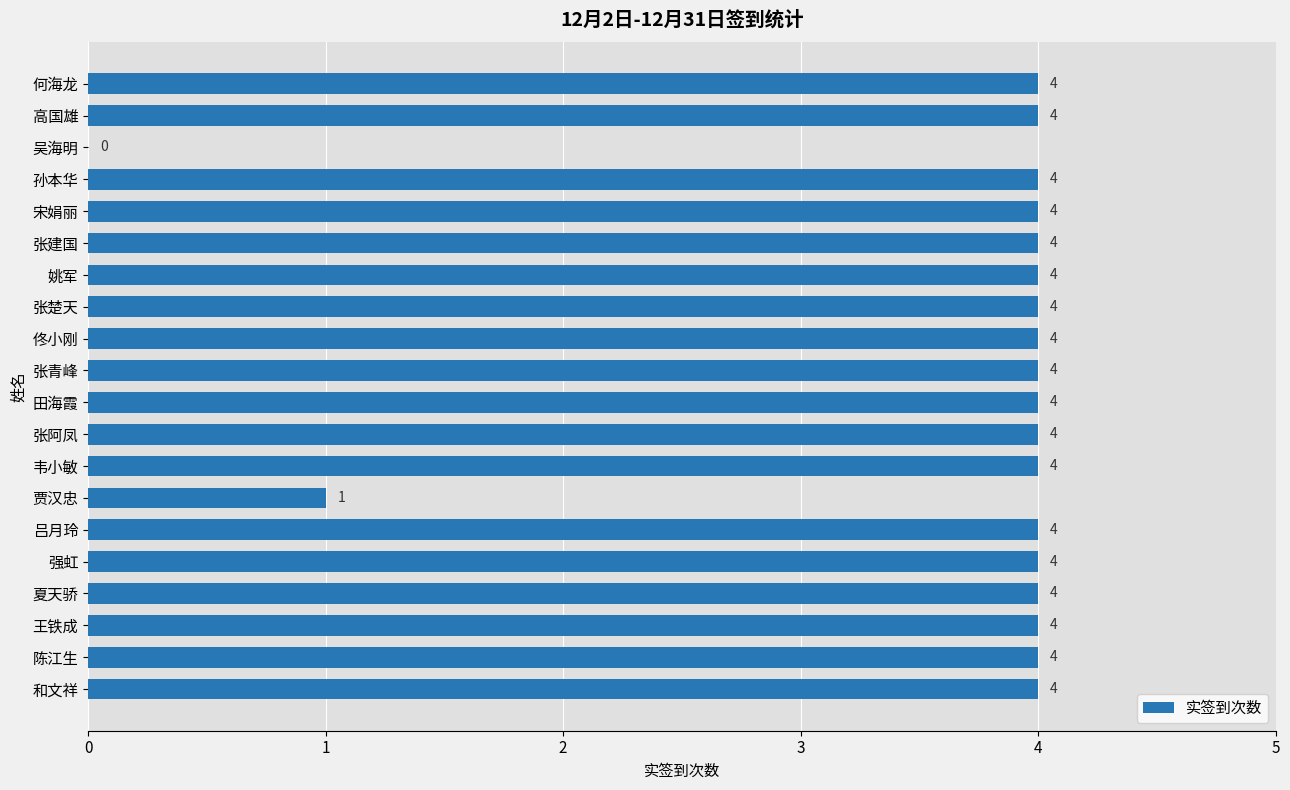

Are the bars horizontal?

Yes